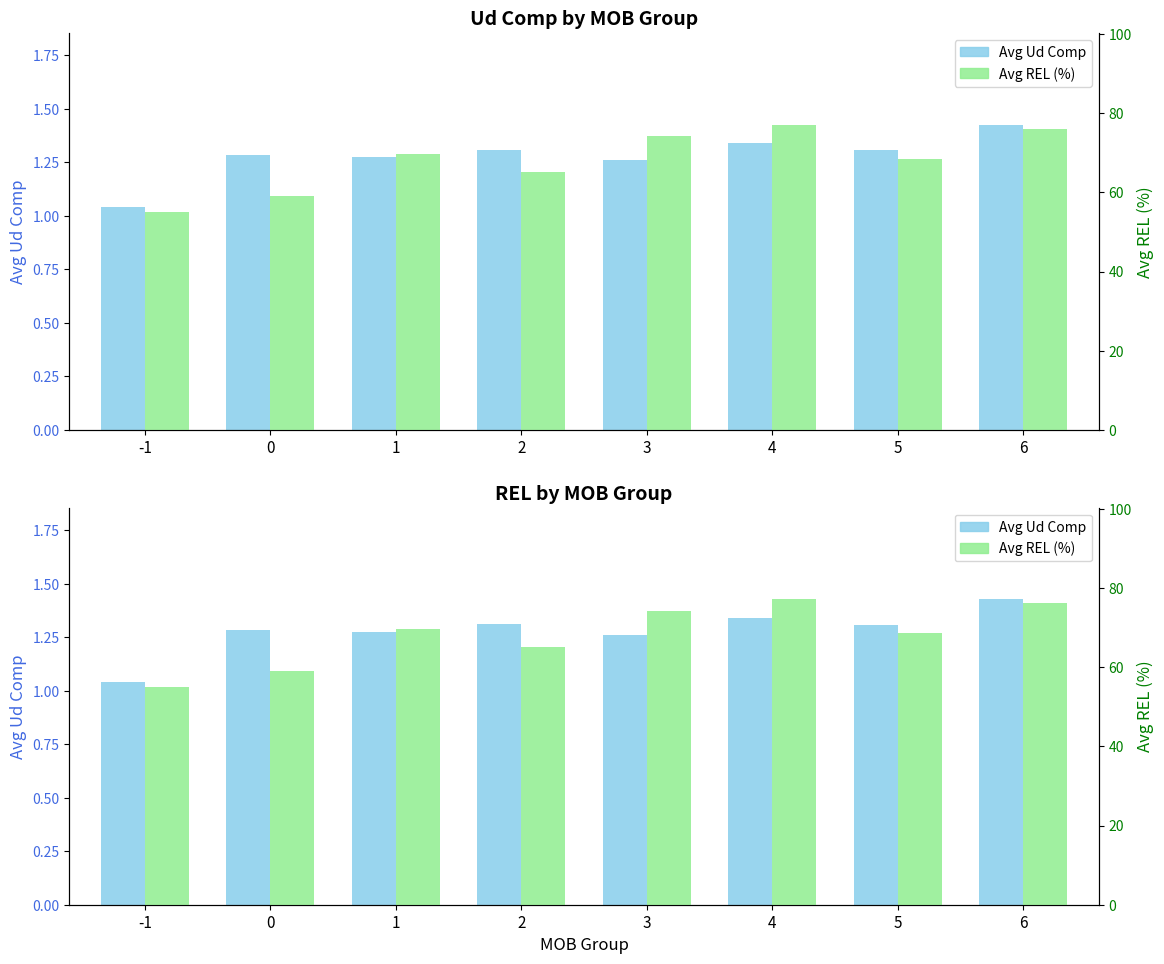

Which has a higher value, 6 or 3?

6